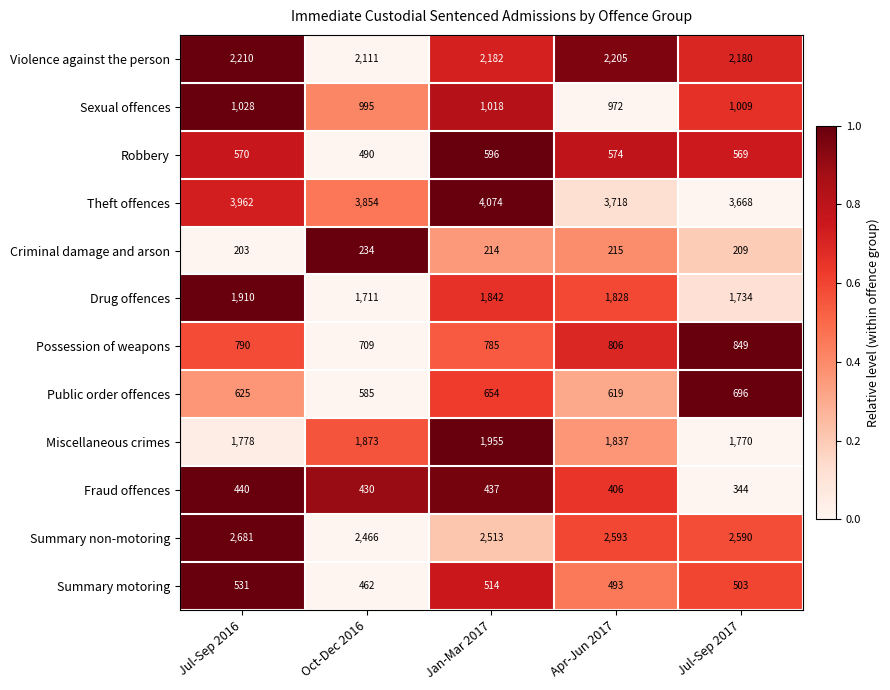

Which series has the largest range (max minus min)?

Theft offences